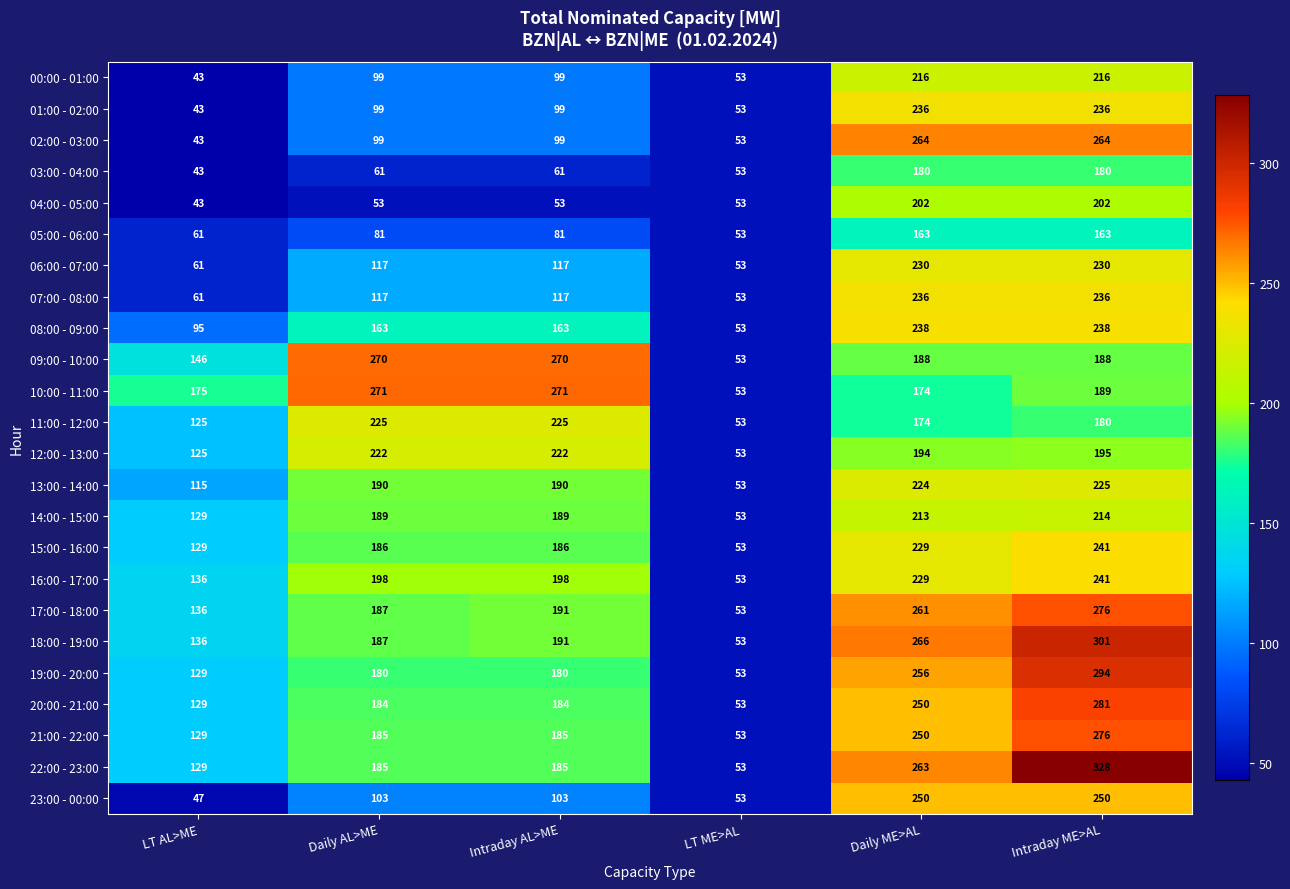

What is the highest value of the 01:00 - 02:00 series?

236